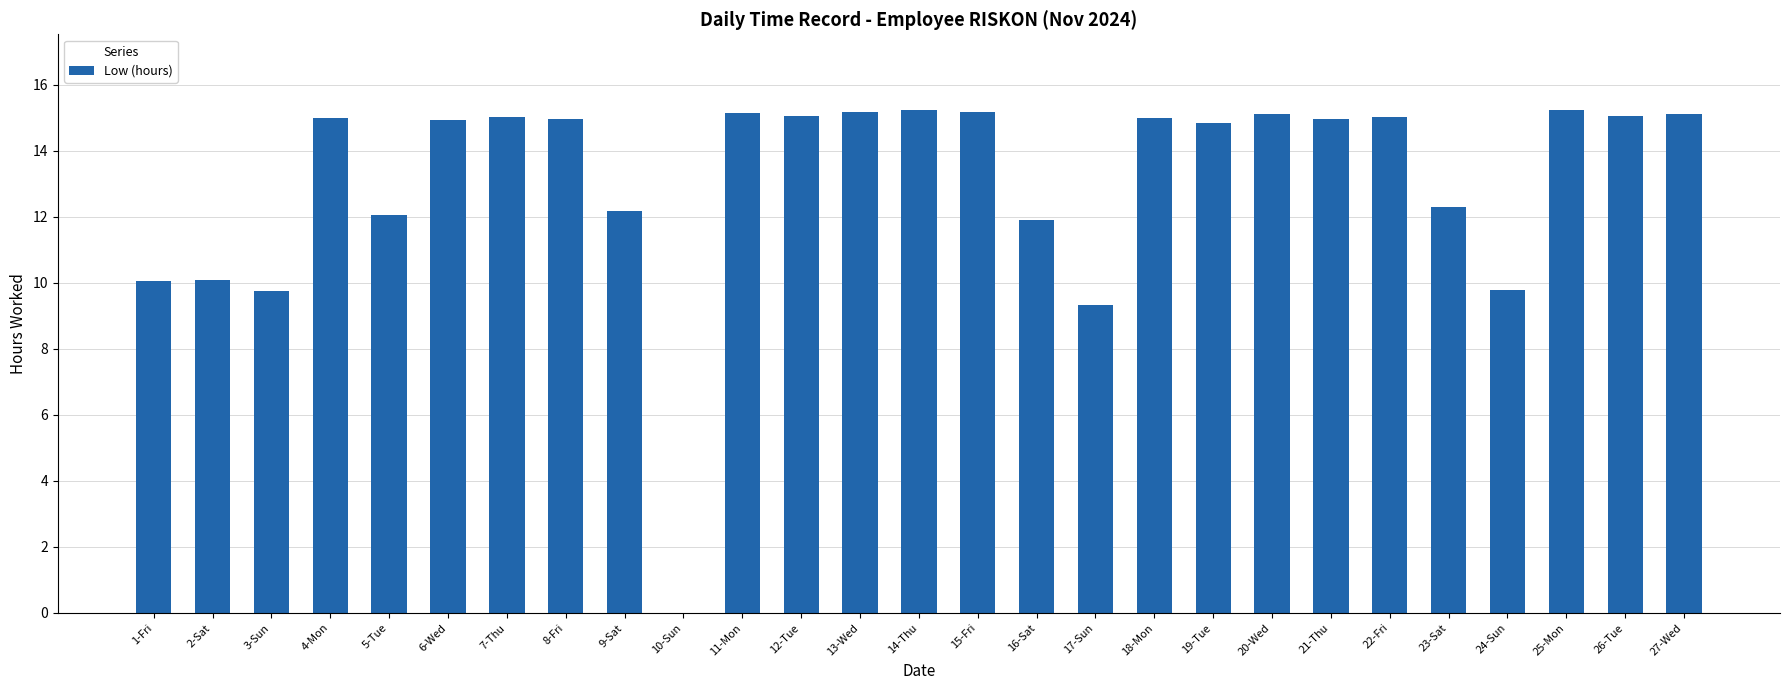

True or false: the data shows 14.9 at 21-Thu.

True